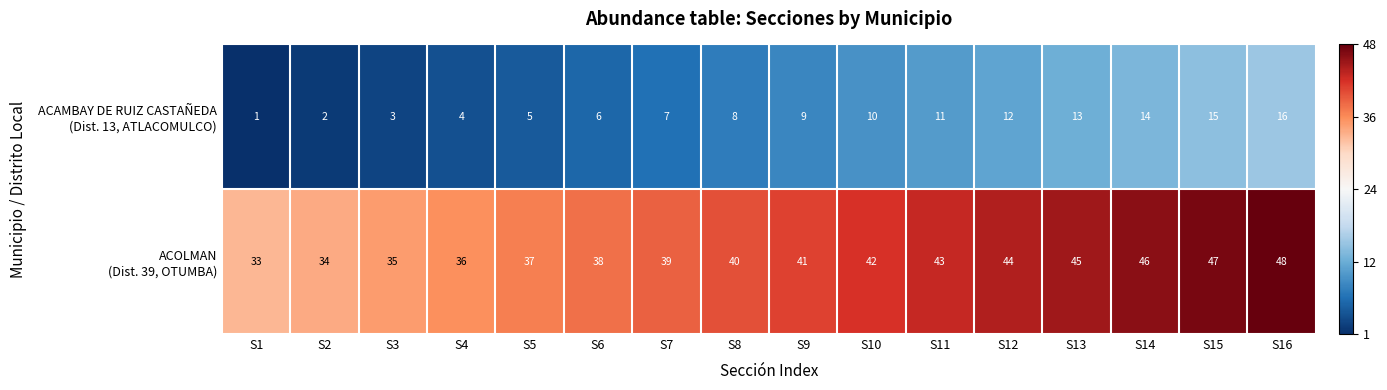

What is the greatest value displayed?

48